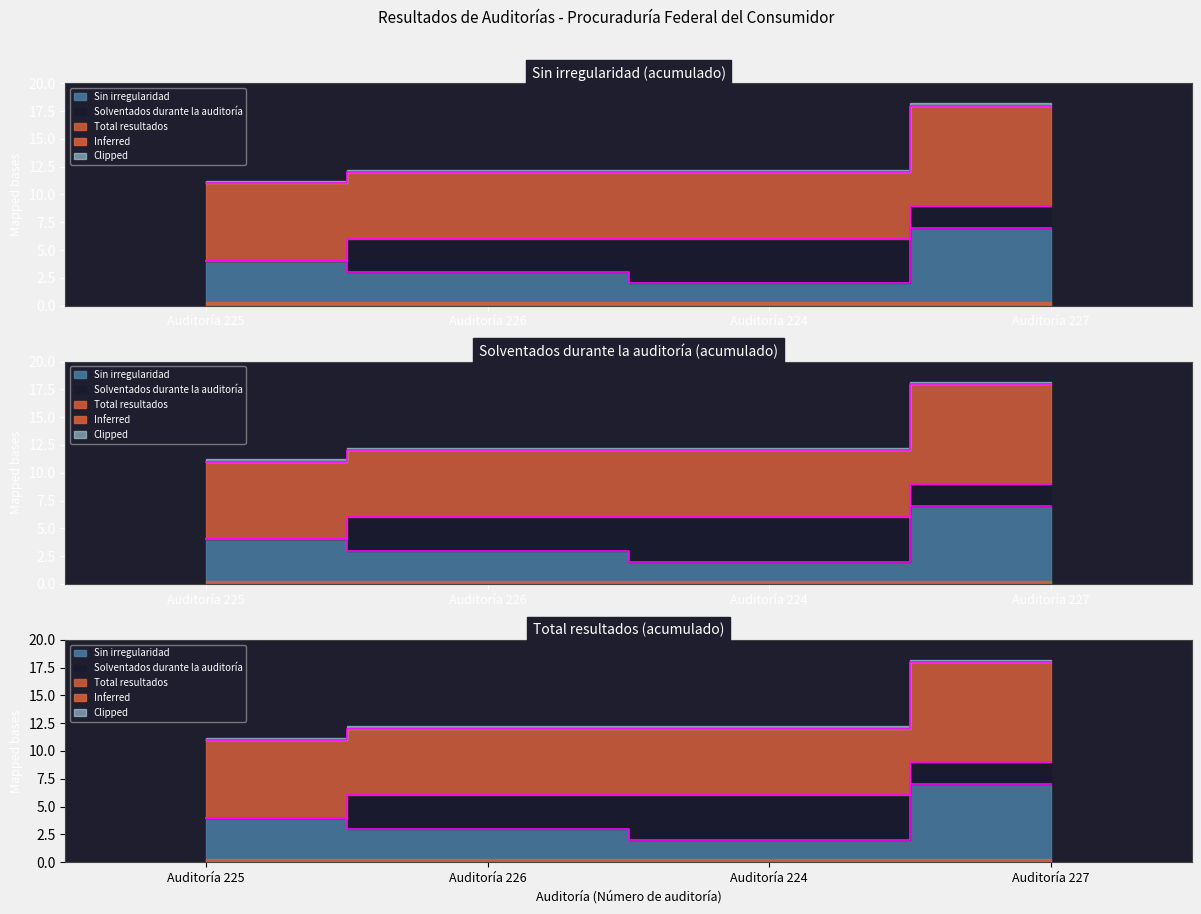

What is the difference between the Total resultados values at Auditoría 227 and Auditoría 224?

5